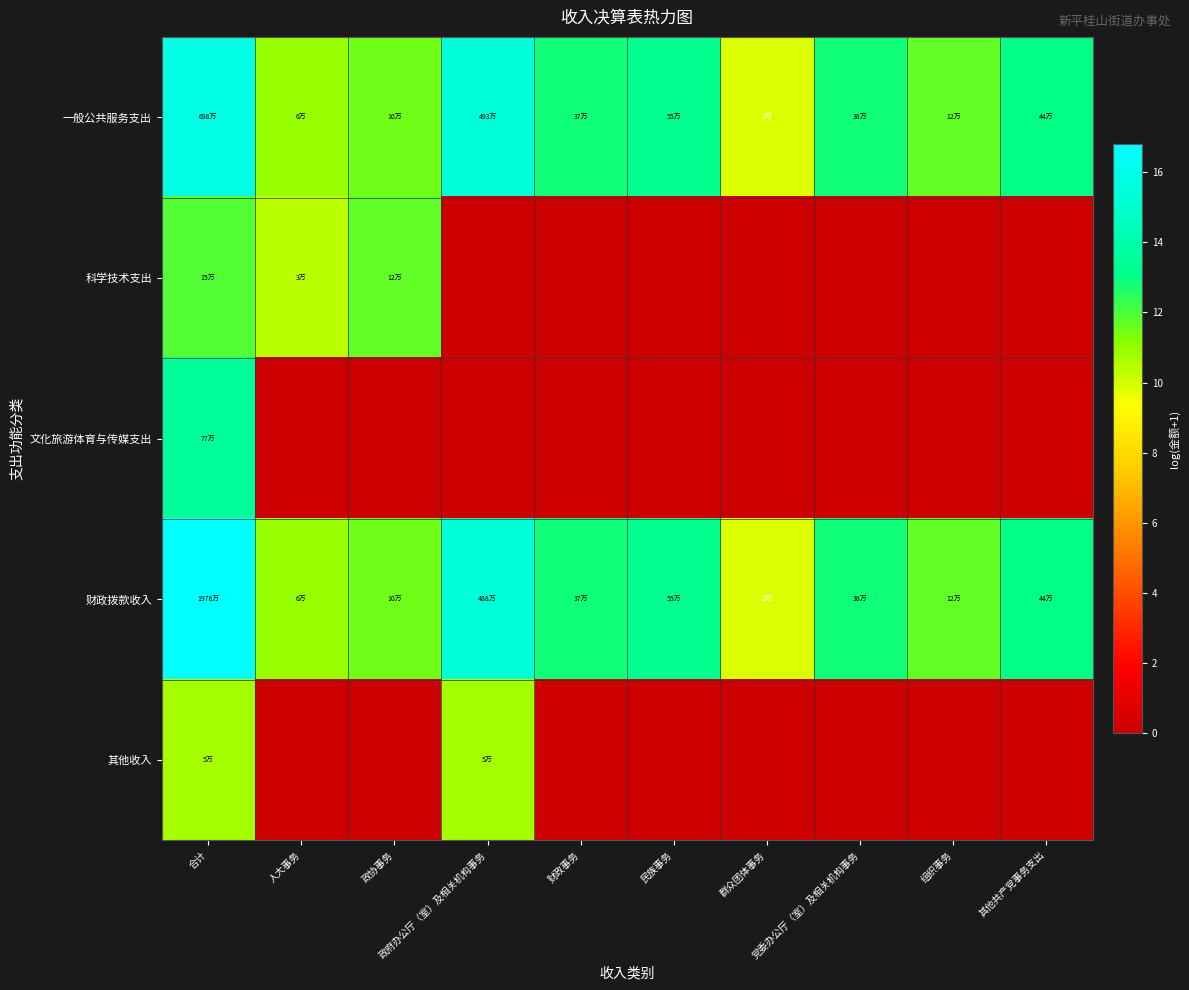

Reading left to right, transcribe all the data shown in this chart.

一般公共服务支出: 合计=15.8	人大事务=10.9	政协事务=11.5	政府办公厅（室）及相关机构事务=15.4	财政事务=12.8	民族事务=13.2	群众团体事务=9.9	党委办公厅（室）及相关机构事务=12.8	组织事务=11.7	其他共产党事务支出=13.0
科学技术支出: 合计=11.9	人大事务=10.4	政协事务=11.7	政府办公厅（室）及相关机构事务=0.0	财政事务=0.0	民族事务=0.0	群众团体事务=0.0	党委办公厅（室）及相关机构事务=0.0	组织事务=0.0	其他共产党事务支出=0.0
文化旅游体育与传媒支出: 合计=13.6	人大事务=0.0	政协事务=0.0	政府办公厅（室）及相关机构事务=0.0	财政事务=0.0	民族事务=0.0	群众团体事务=0.0	党委办公厅（室）及相关机构事务=0.0	组织事务=0.0	其他共产党事务支出=0.0
财政拨款收入: 合计=16.8	人大事务=10.9	政协事务=11.5	政府办公厅（室）及相关机构事务=15.4	财政事务=12.8	民族事务=13.2	群众团体事务=9.9	党委办公厅（室）及相关机构事务=12.8	组织事务=11.7	其他共产党事务支出=13.0
其他收入: 合计=10.7	人大事务=0.0	政协事务=0.0	政府办公厅（室）及相关机构事务=10.7	财政事务=0.0	民族事务=0.0	群众团体事务=0.0	党委办公厅（室）及相关机构事务=0.0	组织事务=0.0	其他共产党事务支出=0.0